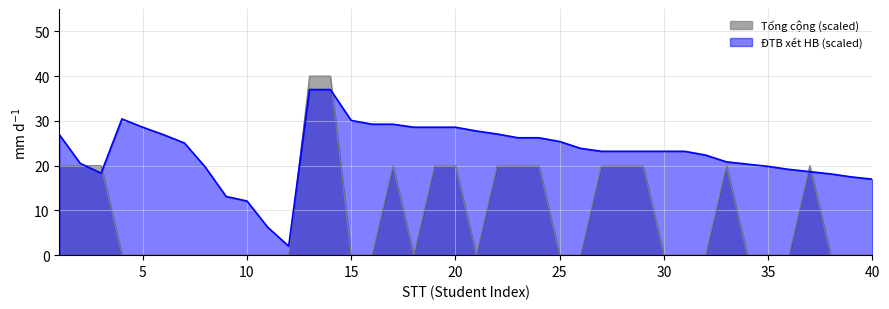

What is the highest value of the ĐTB xét HB series?

37.0